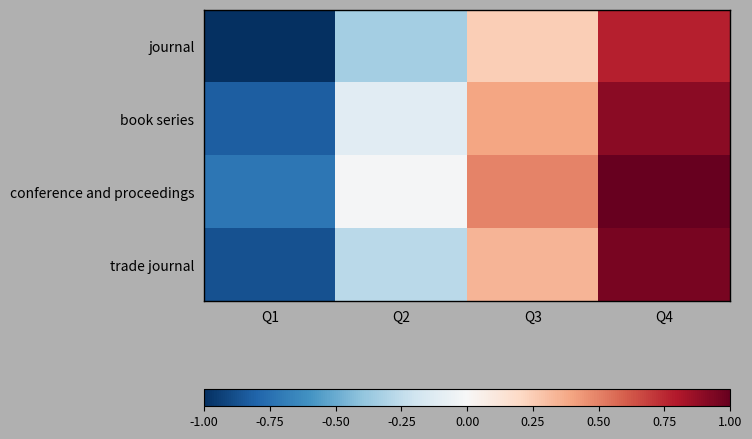

List the series in order of their peak value, highest first.

conference and proceedings, trade journal, book series, journal